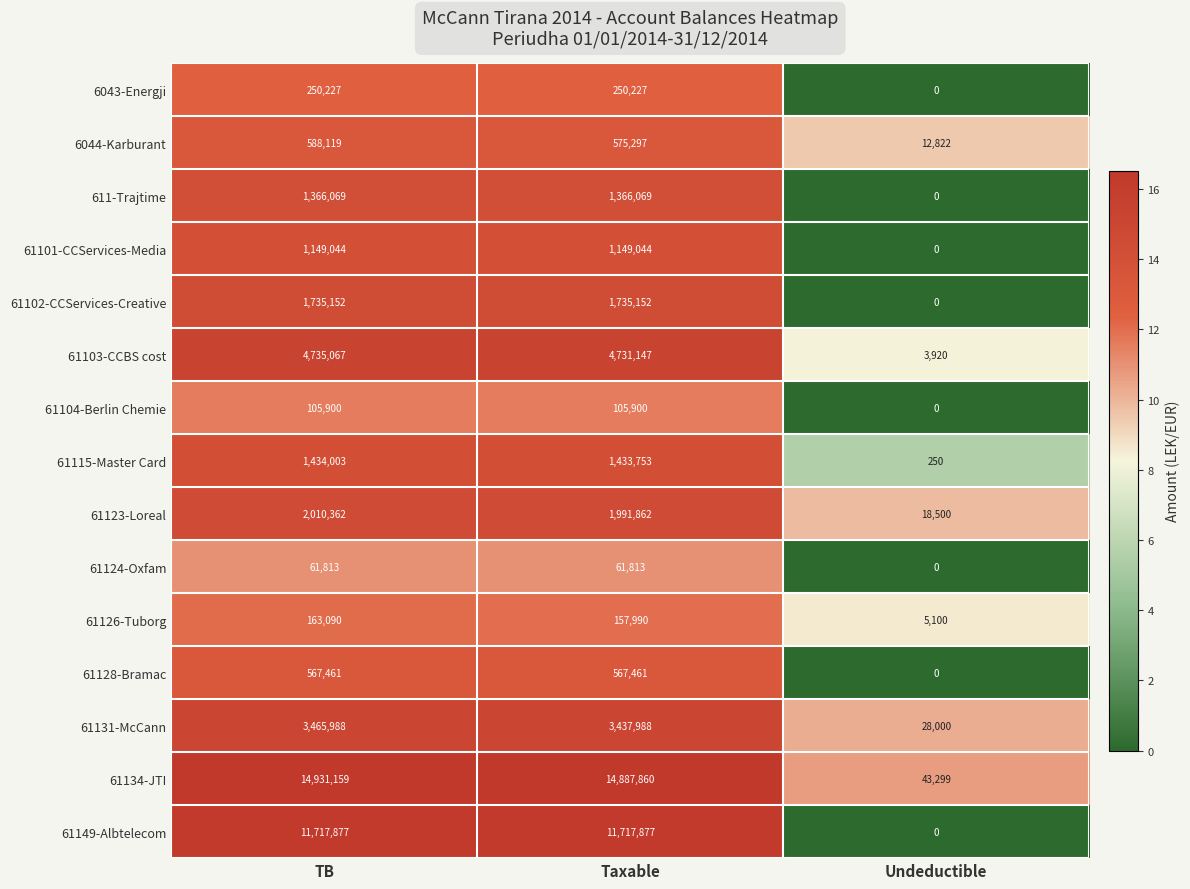

Which series has the largest total across all categories?

61134-JTI